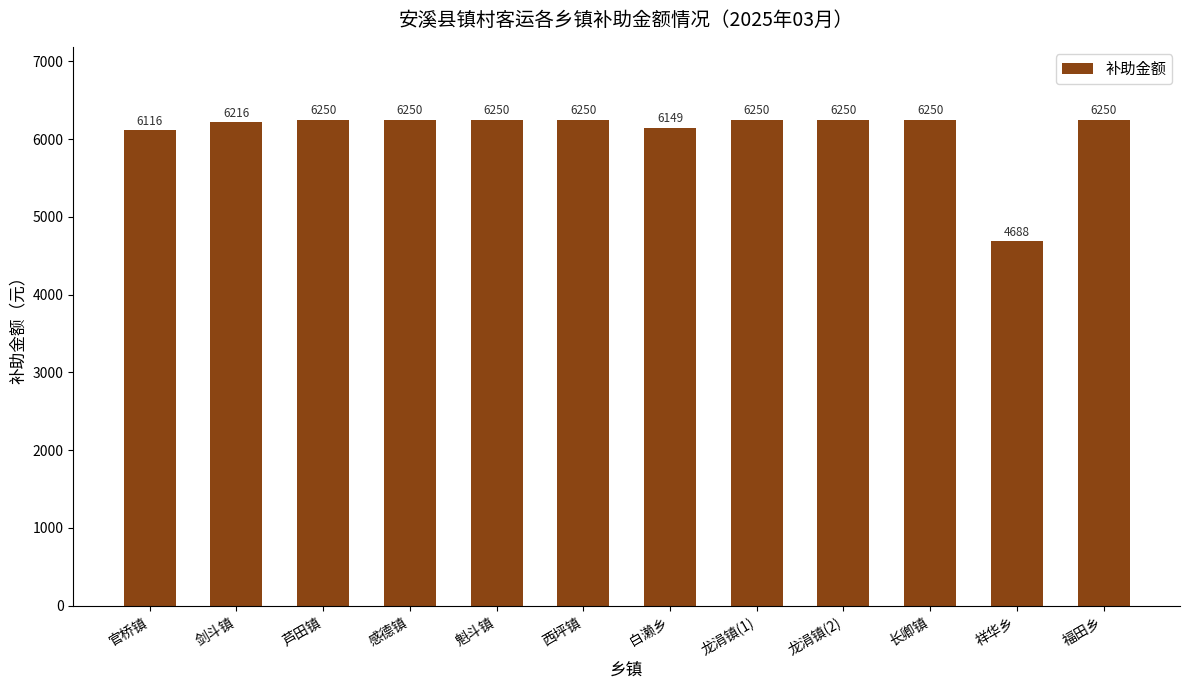

Does the chart contain stacked bars?

No